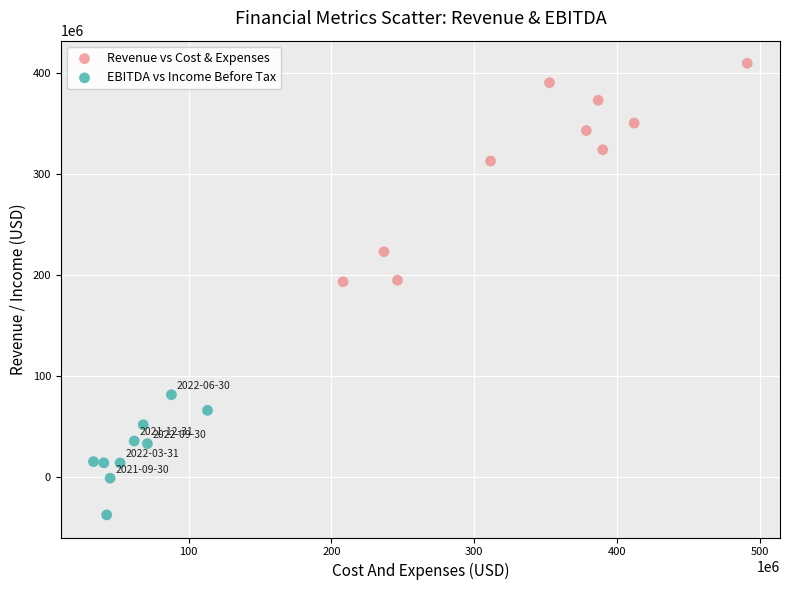

Which series contains the highest Y value?

Revenue vs Cost & Expenses